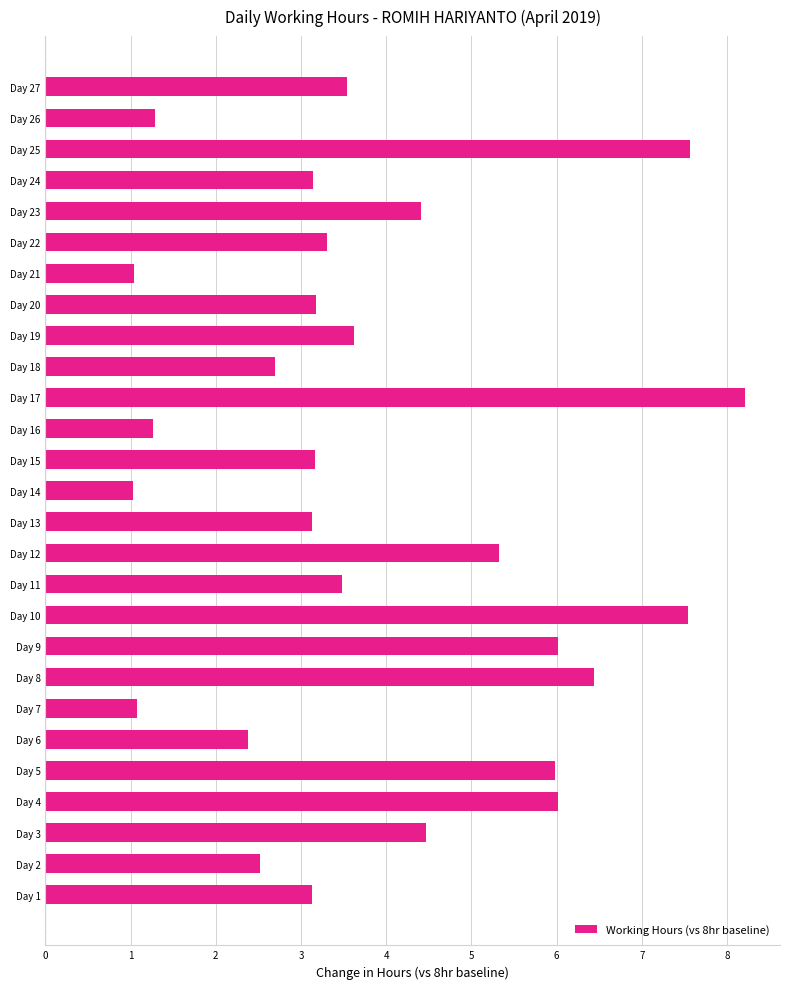

How many distinct data groups are displayed?

1